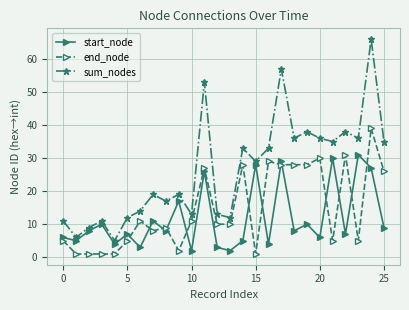

Which series has the widest spread of values?

sum_nodes